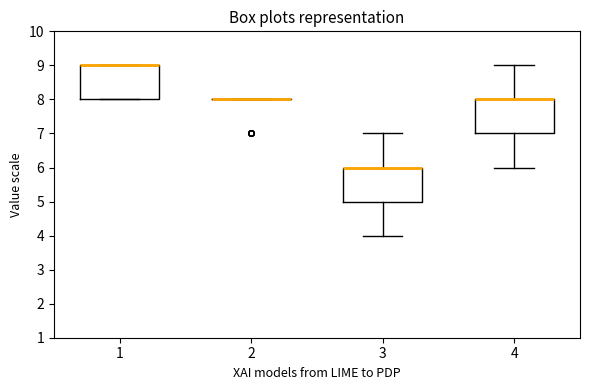

Reading left to right, read every box against the y-axis: the position of its median line, the range the box covers, and the ends of its whiskers. The values are not printed on the chart, so give them approximately, as read against the axis.

1: median 9 (drawn on the box's upper edge), box 8 to 9, whiskers 8 to 9
2: box collapsed to a line at 8, whiskers 8 to 8
3: median 6 (drawn on the box's upper edge), box 5 to 6, whiskers 4 to 7
4: median 8 (drawn on the box's upper edge), box 7 to 8, whiskers 6 to 9